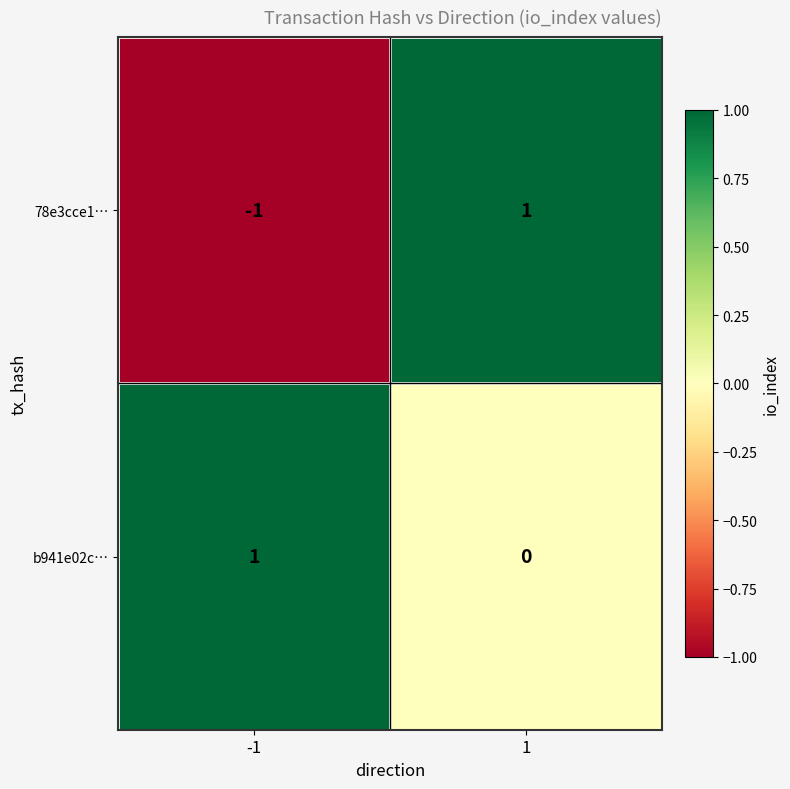

At 1, list the series in order from largest to smallest.

78e3cce1…, b941e02c…